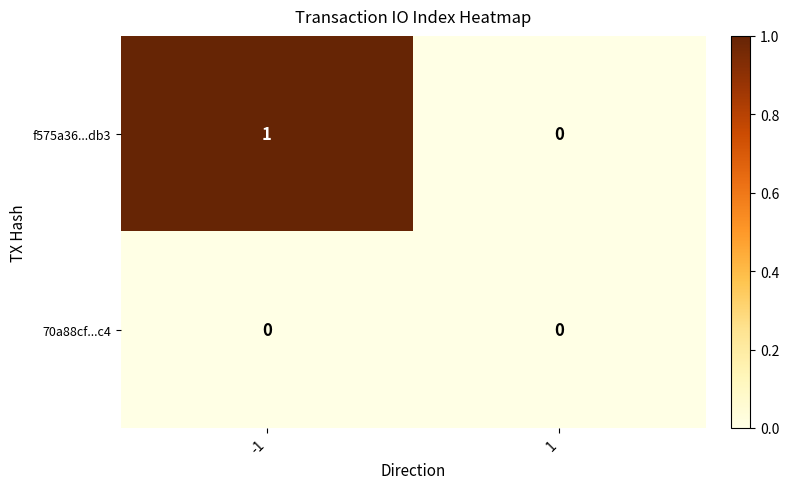

The f575a36...db3 series shows 0 at 1. True or false?

True